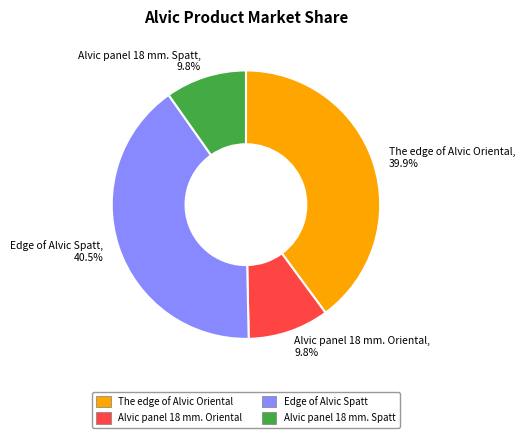

How many slices are in this pie chart?

4